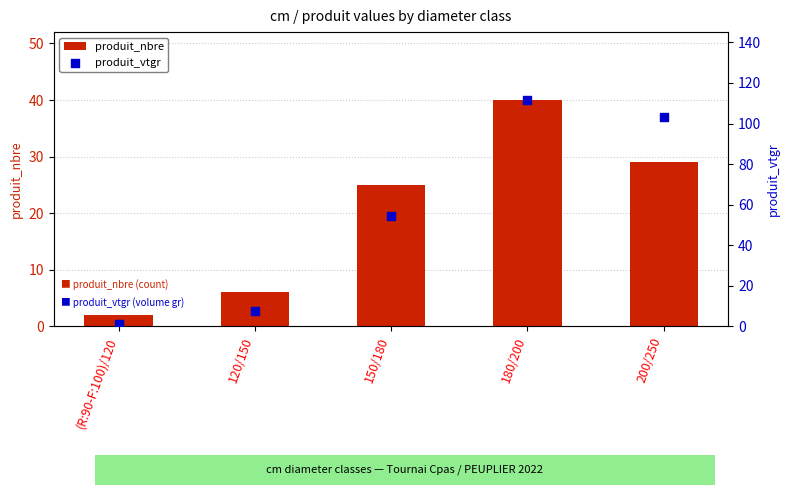

Which series has the largest total across all categories?

produit_vtgr